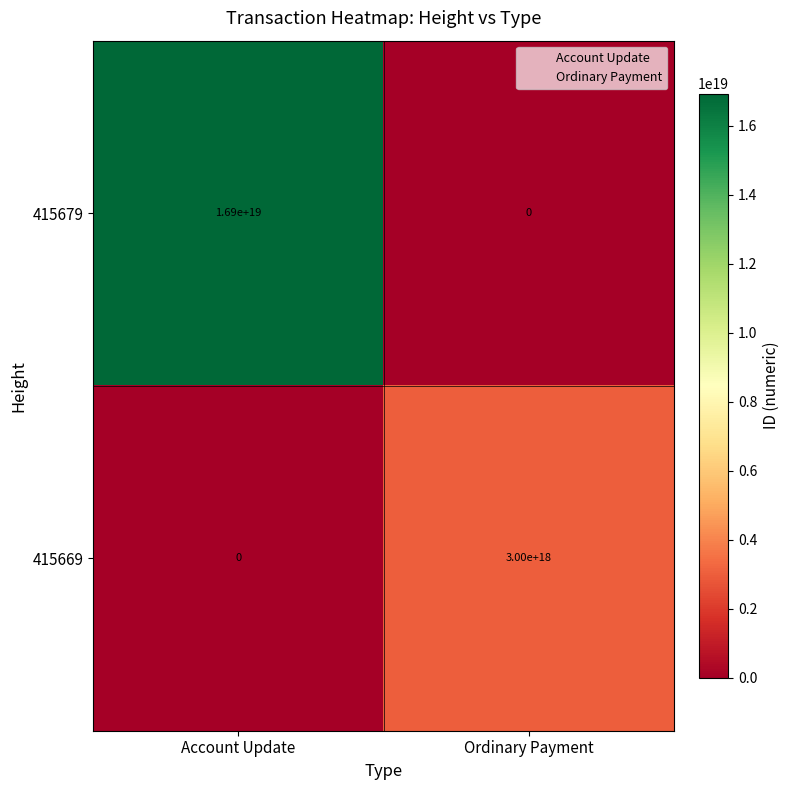

Is the value of 415679 at Account Update greater than the value of 415669 at Ordinary Payment?

Yes